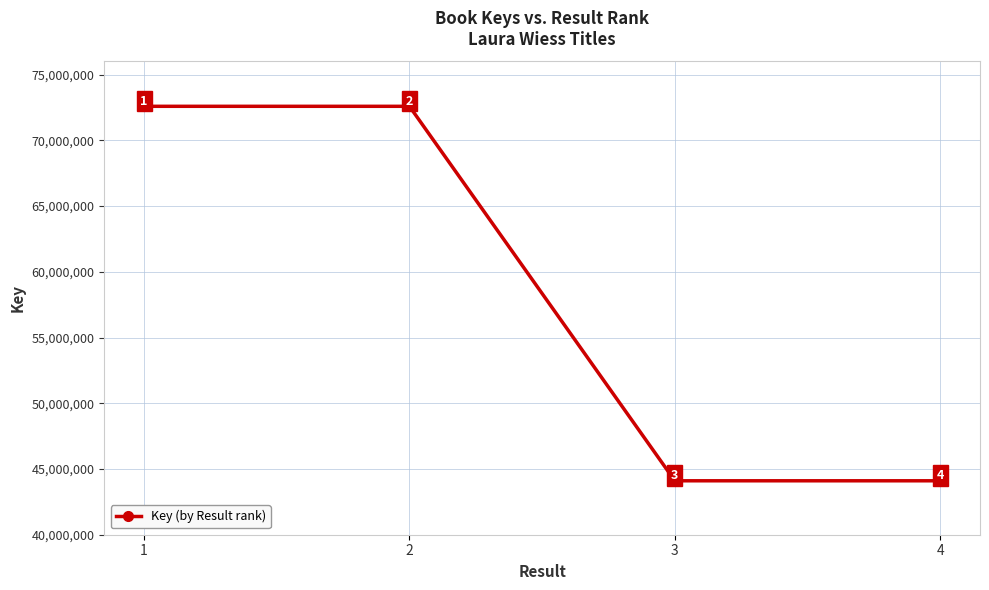

What is the value of the 3rd point from the left?

44102938